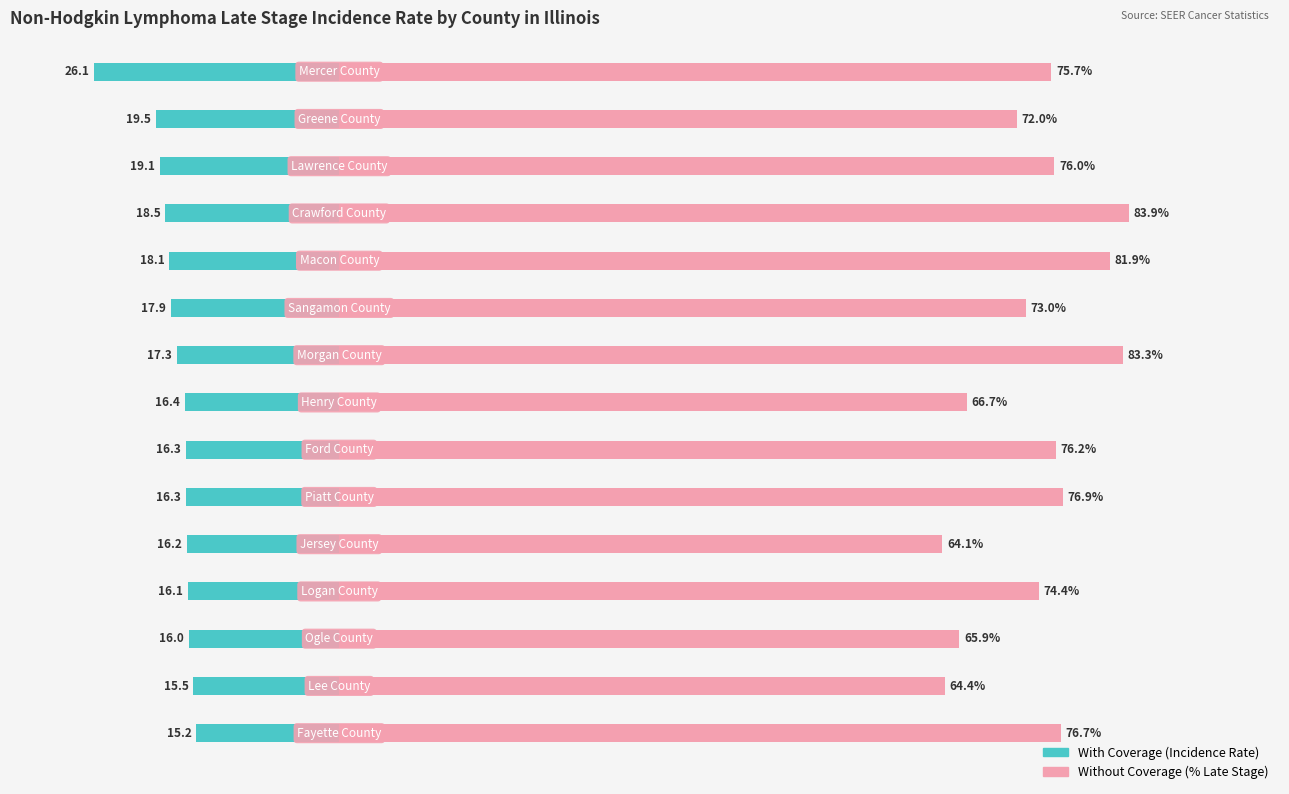

What are all the series names shown in the legend?

With Coverage, Without Coverage